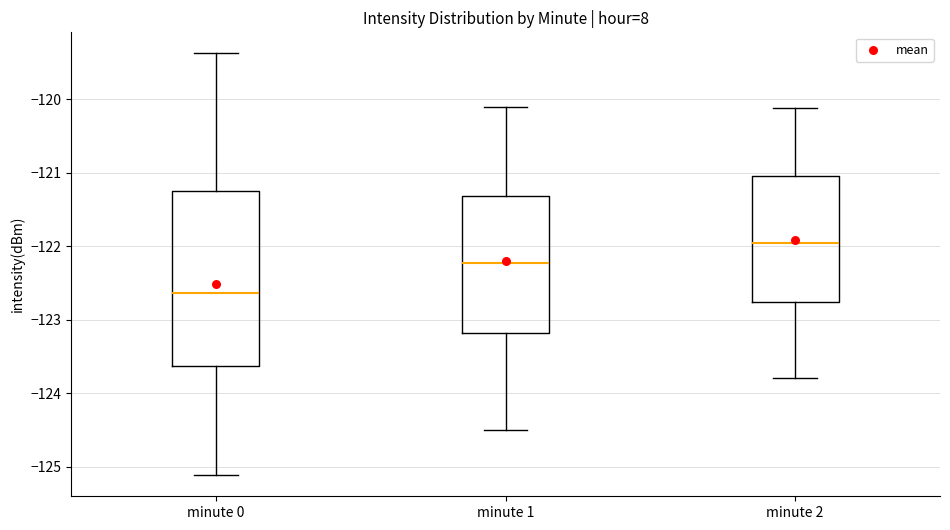

Reading left to right, read every box against the y-axis: the position of its median line, the range the box covers, and the ends of its whiskers. The values are not printed on the chart, so give them approximately, as read against the axis.

minute 0: median -122.6, box -123.6 to -121.3, whiskers -125.1 to -119.4
minute 1: median -122.2, box -123.2 to -121.3, whiskers -124.5 to -120.1
minute 2: median -122.0, box -122.8 to -121.0, whiskers -123.8 to -120.1